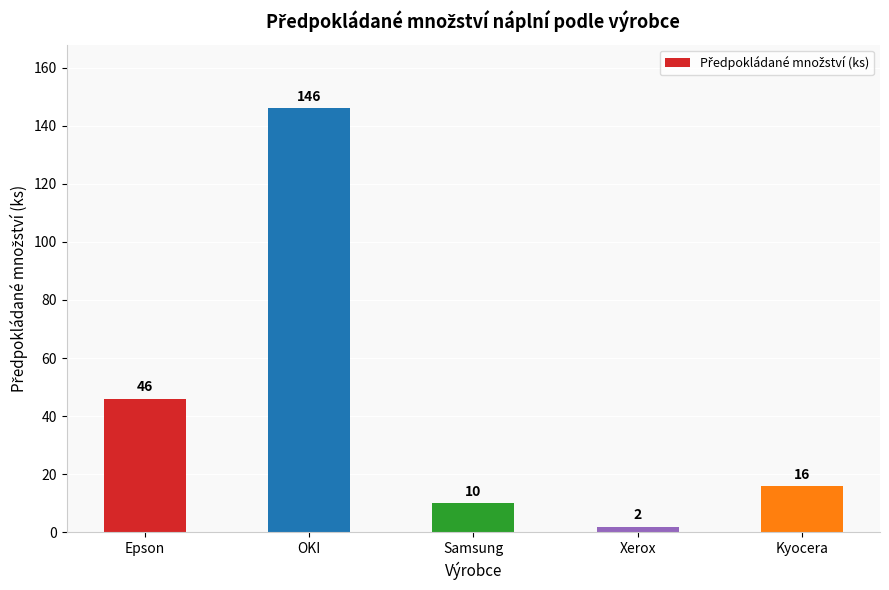

Reading left to right, list all the values displayed in this chart.

Epson=46	OKI=146	Samsung=10	Xerox=2	Kyocera=16